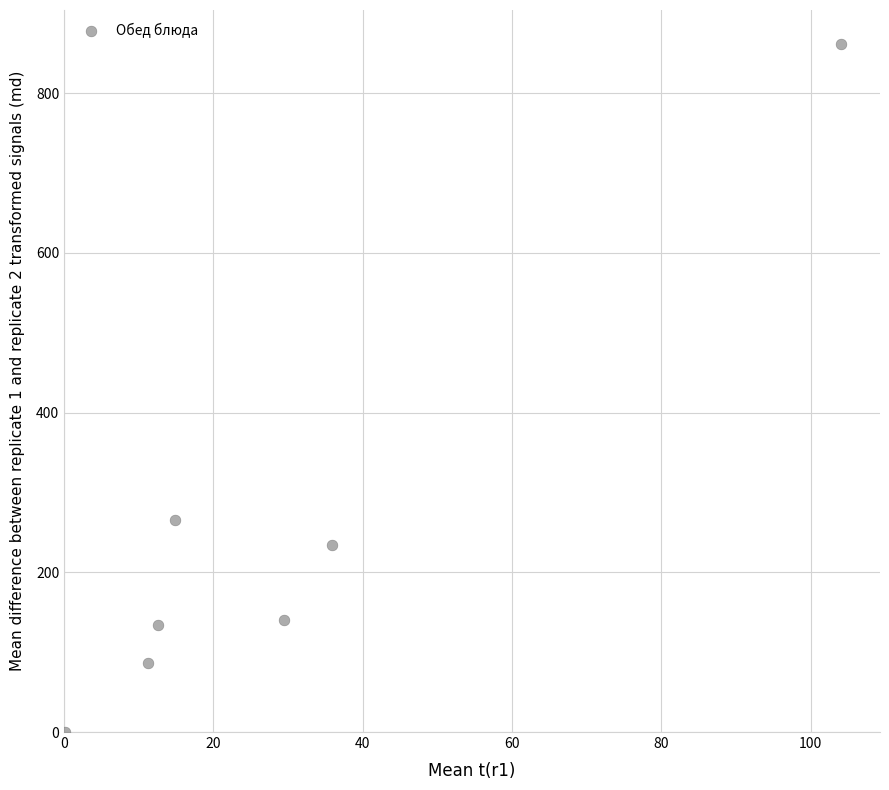

What is the average X value?

29.7